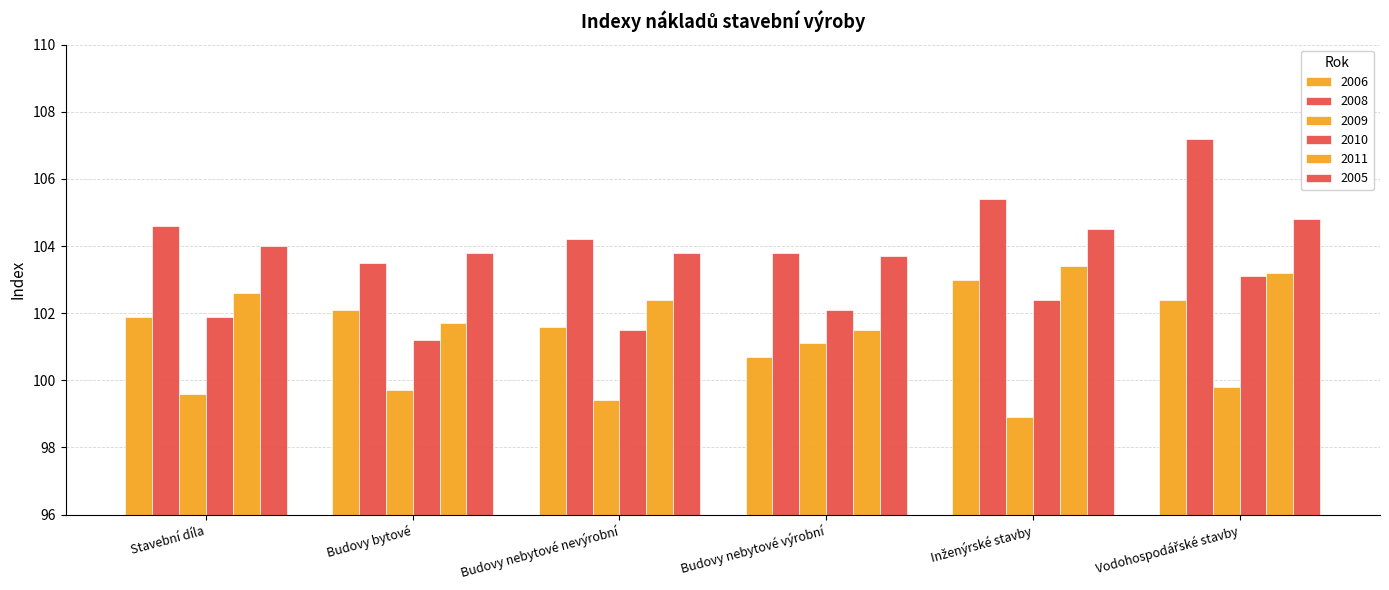

The value of 2008 at Inženýrské stavby is 67.8. True or false?

False